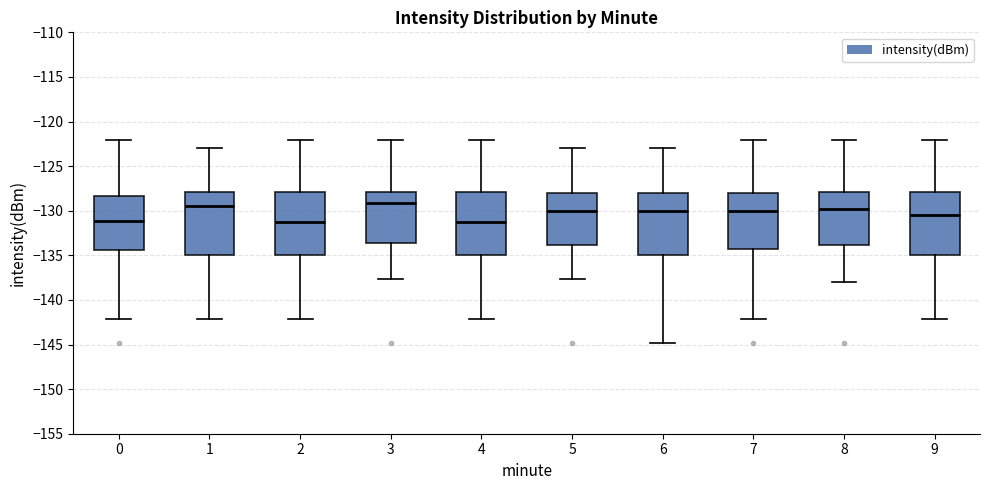

Reading left to right, transcribe this box plot: for each box, give where its median line is, the range the box spans, and where its two whiskers end, as read against the y-axis. The values are not printed on the chart, so give them approximately, as read against the axis.

0: median -131.0, box -134.5 to -128.5, whiskers -142.0 to -122.0
1: median -129.5, box -135.0 to -128.0, whiskers -142.0 to -123.0
2: median -131.0, box -135.0 to -128.0, whiskers -142.0 to -122.0
3: median -129.0, box -133.5 to -128.0, whiskers -137.5 to -122.0
4: median -131.0, box -135.0 to -128.0, whiskers -142.0 to -122.0
5: median -130.0, box -134.0 to -128.0, whiskers -137.5 to -123.0
6: median -130.0, box -135.0 to -128.0, whiskers -145.0 to -123.0
7: median -130.0, box -134.5 to -128.0, whiskers -142.0 to -122.0
8: median -130.0, box -134.0 to -128.0, whiskers -138.0 to -122.0
9: median -130.5, box -135.0 to -128.0, whiskers -142.0 to -122.0